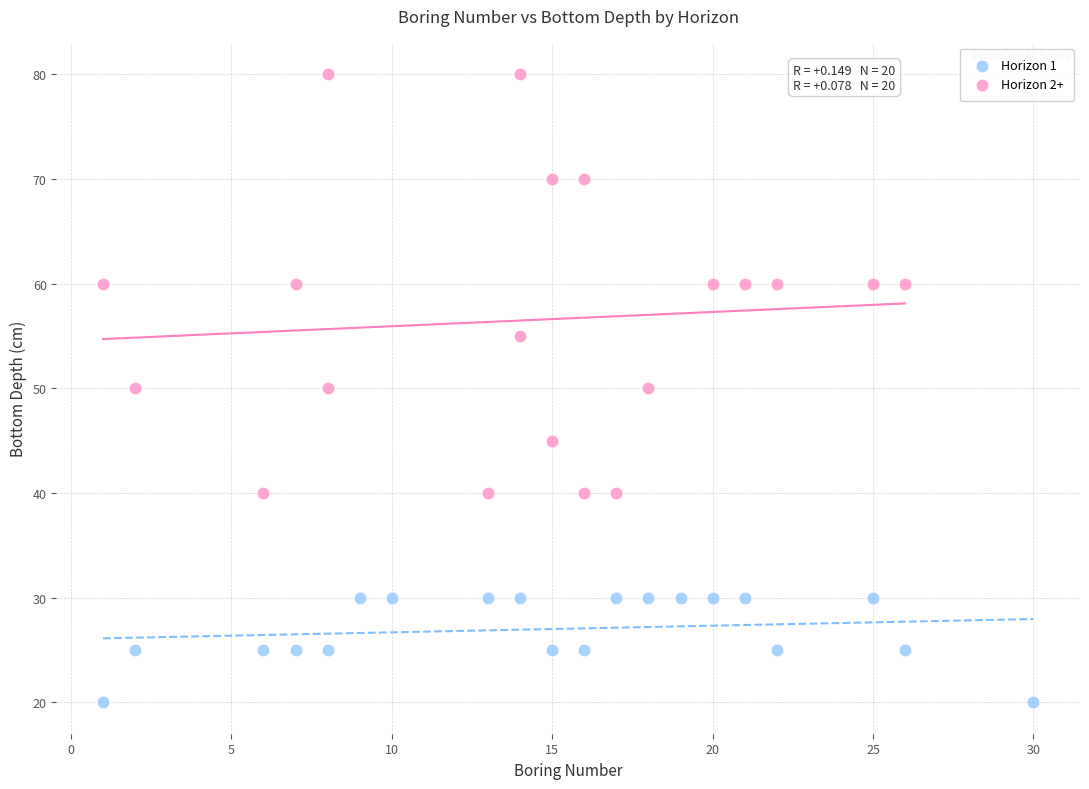

Which series has the widest spread of Y values?

Horizon 2+